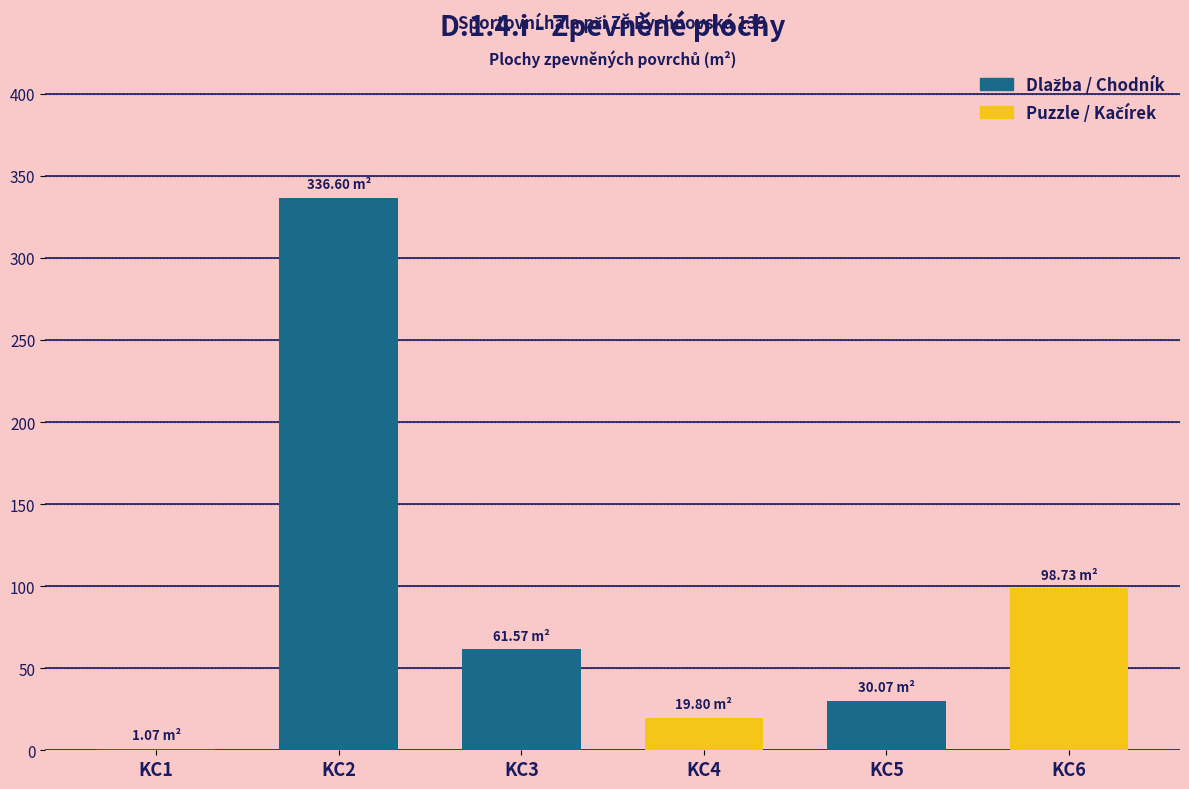

What is the sum of all values?

547.8